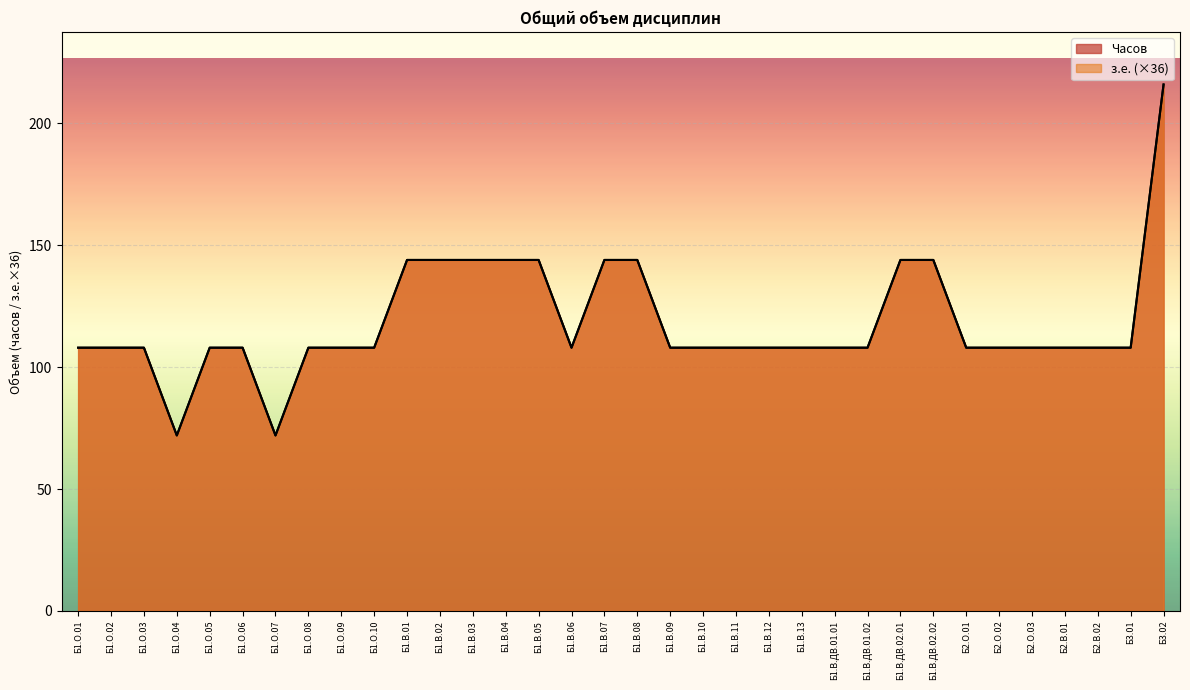

What is the maximum value shown in the chart?

216